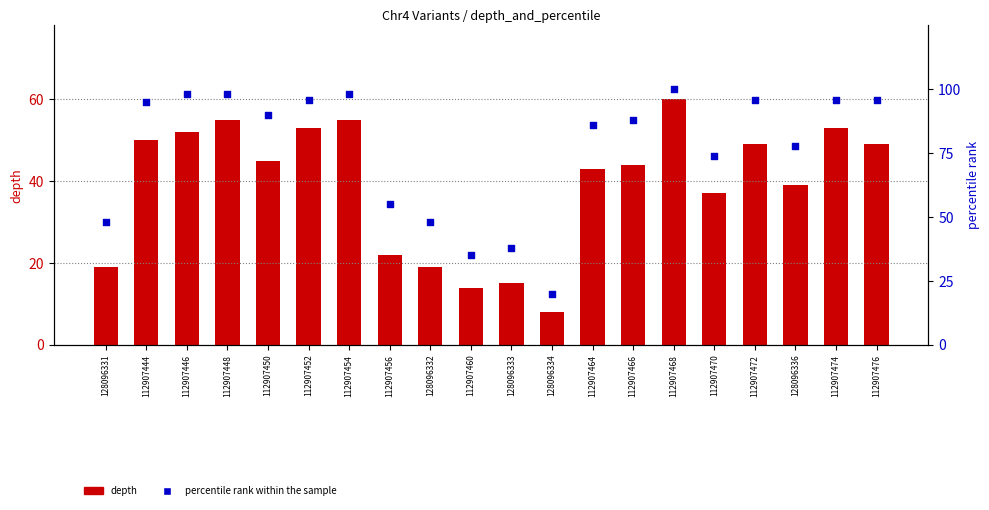

What are all the series names shown in the legend?

depth, percentile rank within the sample